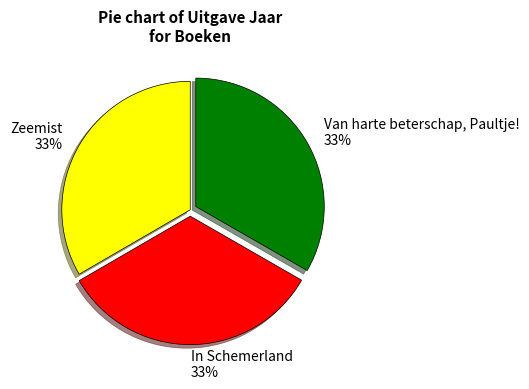

The In Schemerland slice represents 47% of the pie. True or false?

False